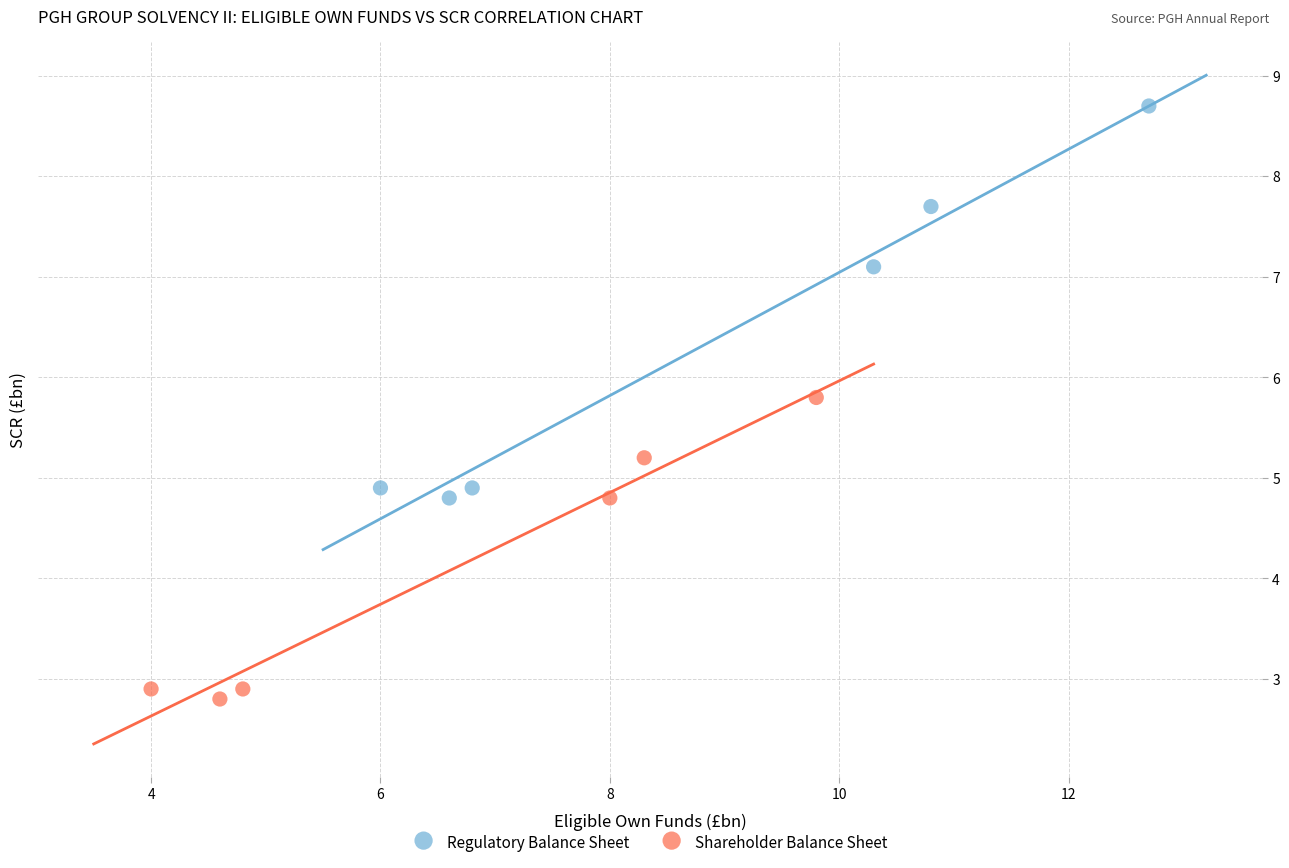

Which series contains the lowest Y value?

Shareholder Balance Sheet